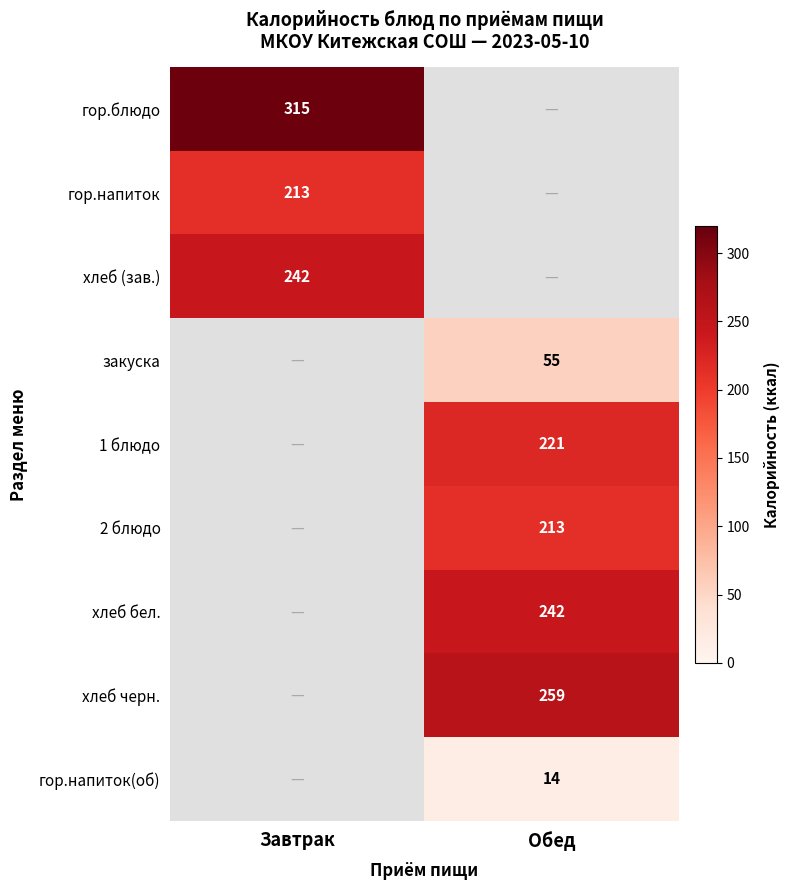

True or false: хлеб черн. has a value of 259 at Обед.

True